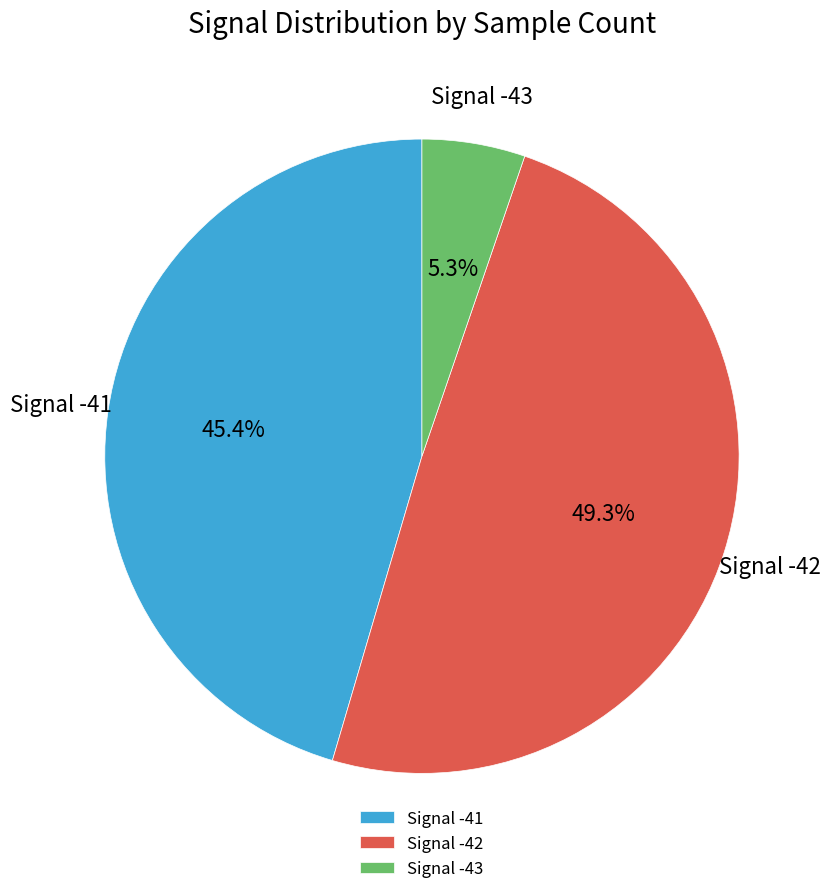

Rank the categories by value from lowest to highest.

Signal -43, Signal -41, Signal -42